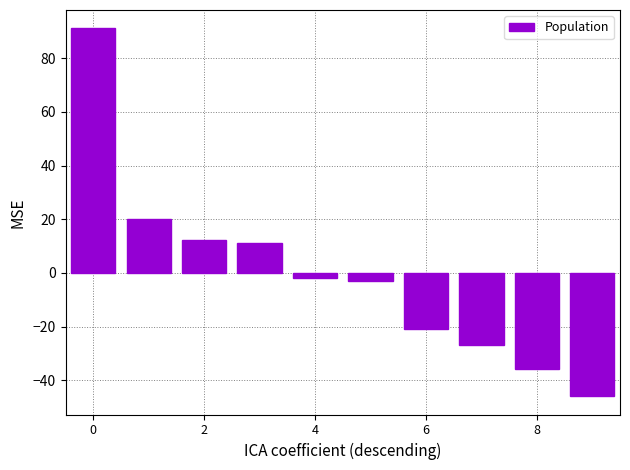

Reading left to right, transcribe all the data shown in this chart.

91.1	20.1	12.1	11.1	-1.9	-2.9	-20.9	-26.9	-35.9	-45.9